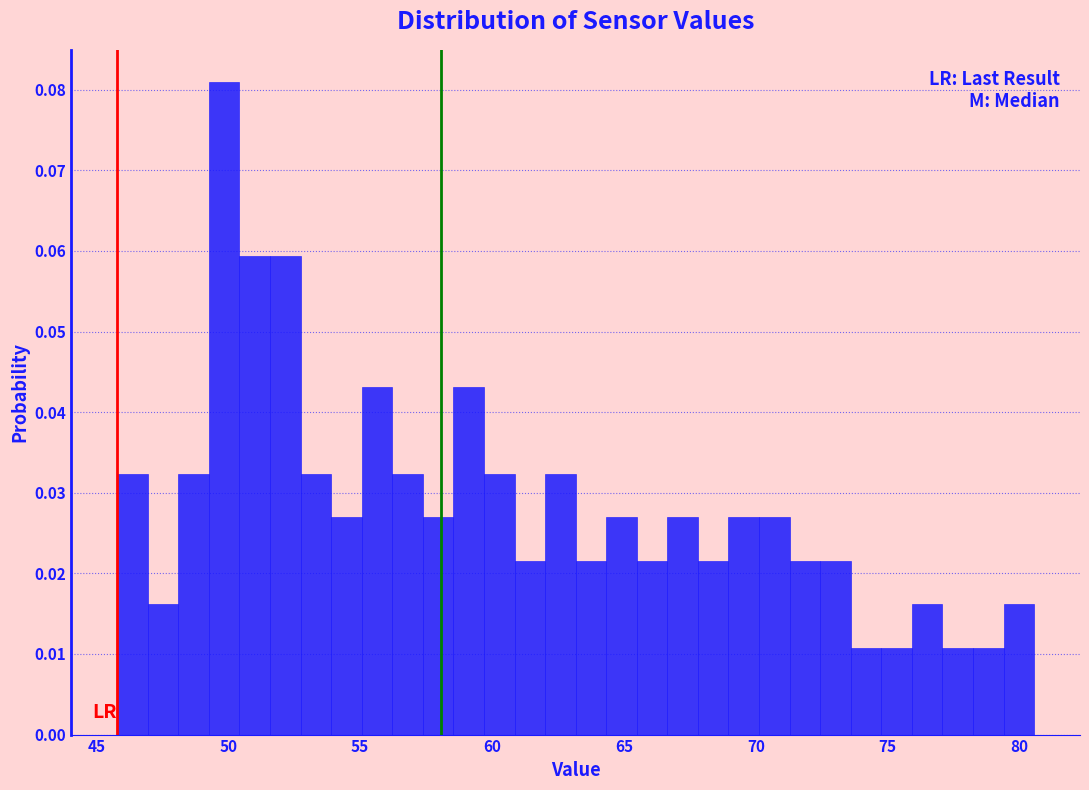

Read against the x-axis, roughly where is the centre of the tallest bar?

50.0